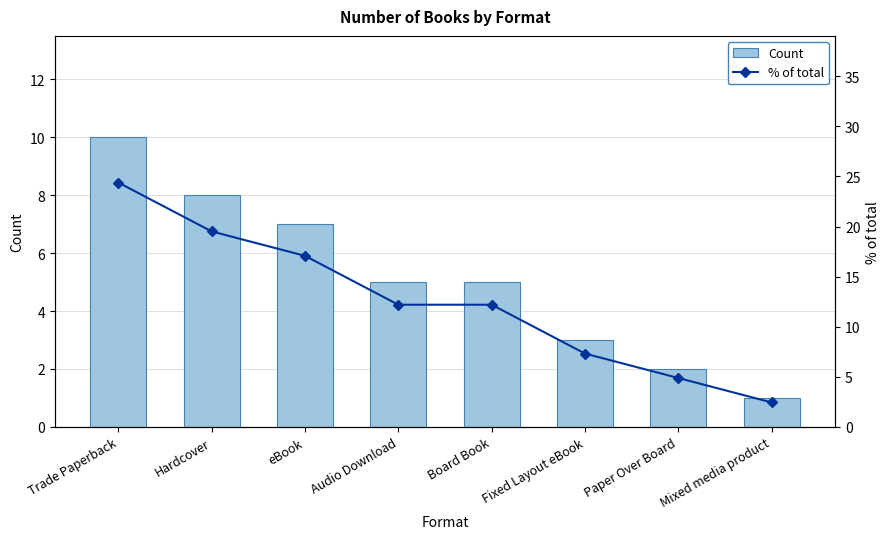

What is the label of the 6th bar from the left?

Fixed Layout eBook